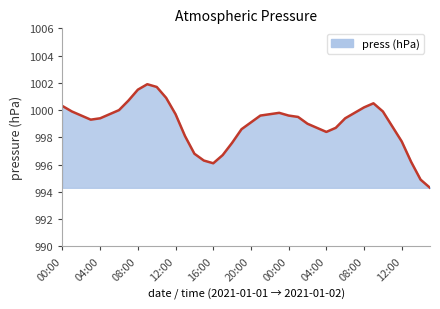

What is the difference between the maximum and minimum values?

7.6